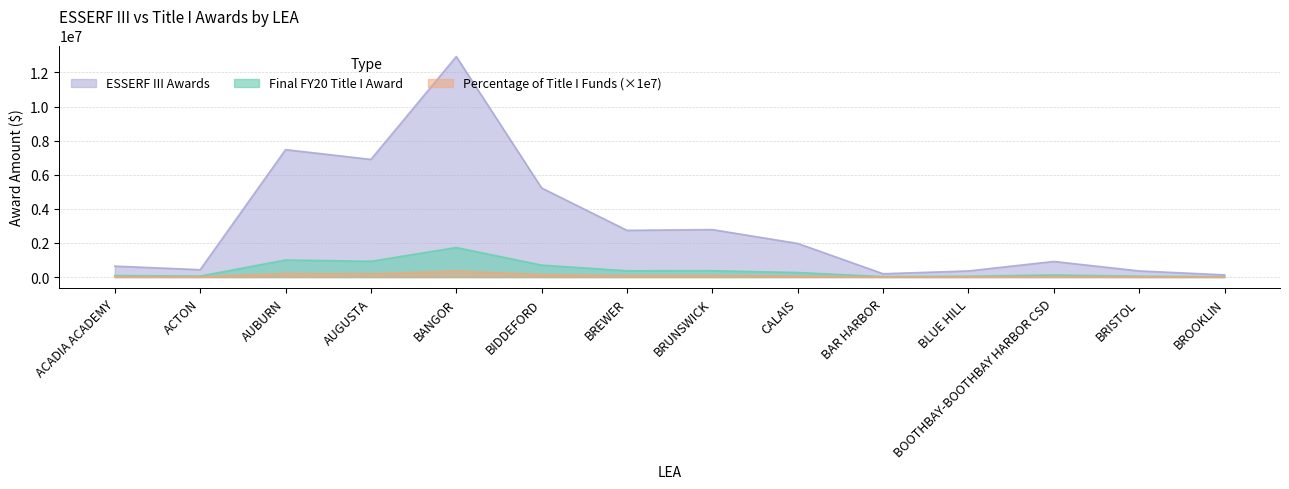

What is the difference between the Percentage of Title I Funds values at ACTON and AUGUSTA?

174750.0